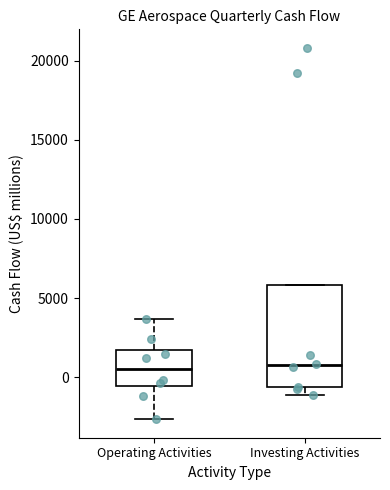

Where does the upper whisker of the box for Operating Activities end on the y-axis? The values are not printed on the chart, so give them approximately, as read against the axis.

3500